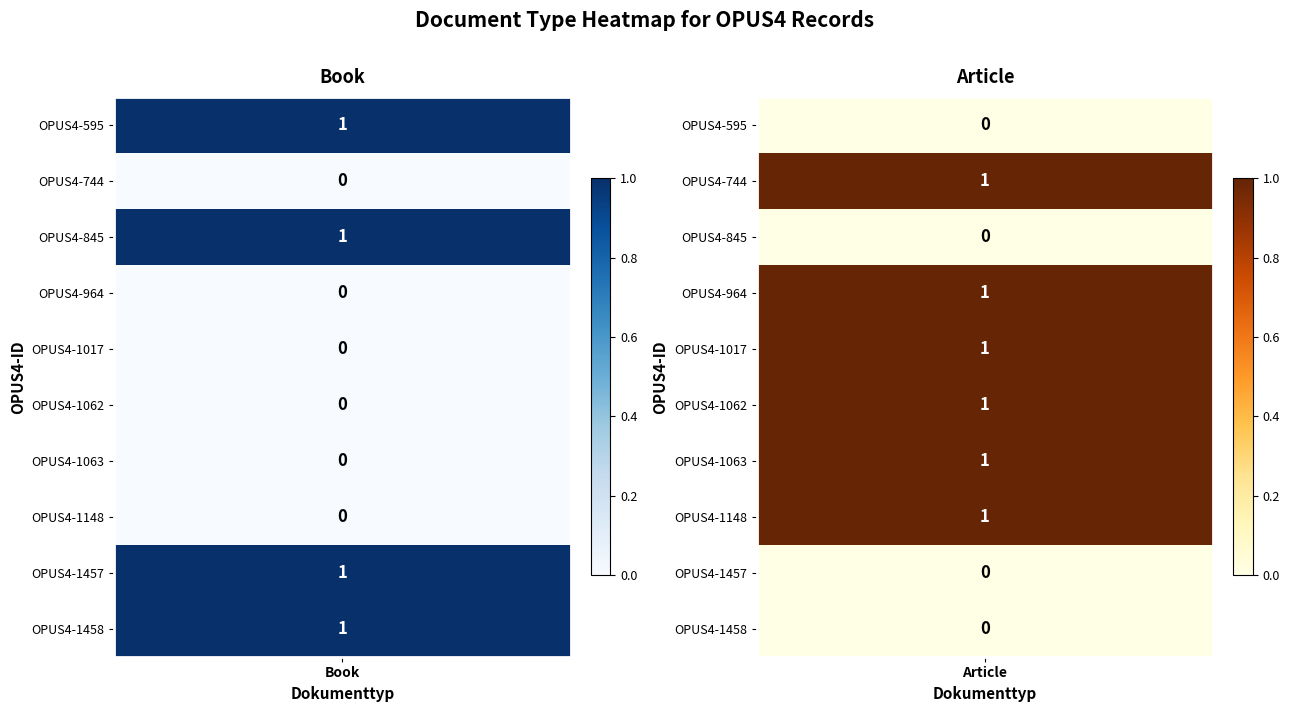

What is the highest value of the Book series?

1